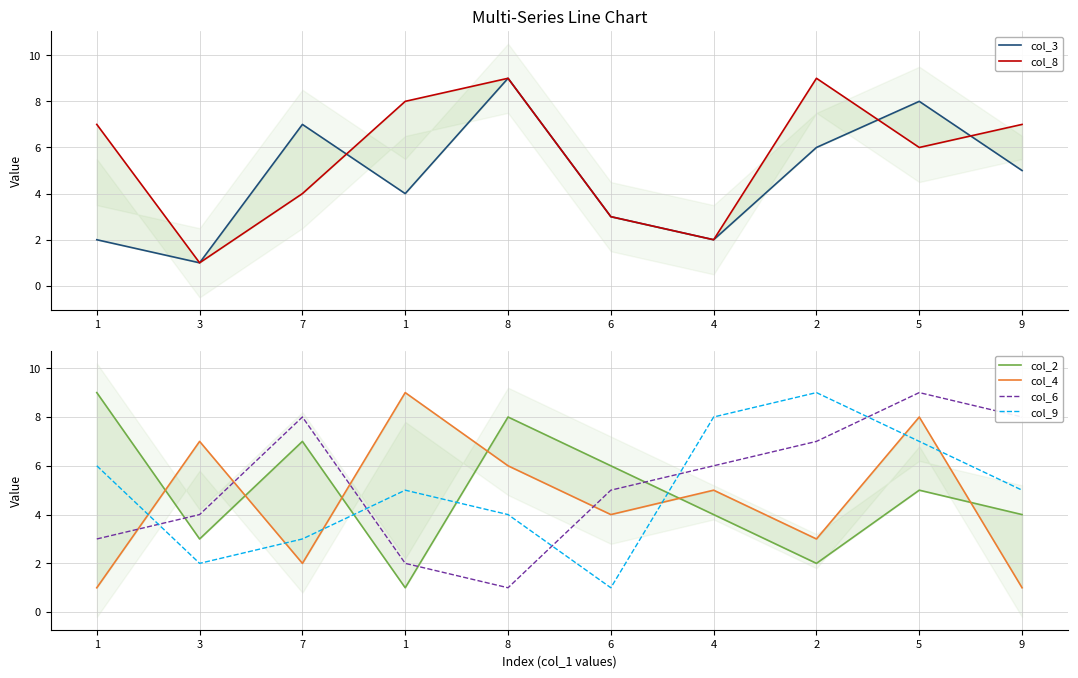

Which category has the lowest value in the col_4 series?

1